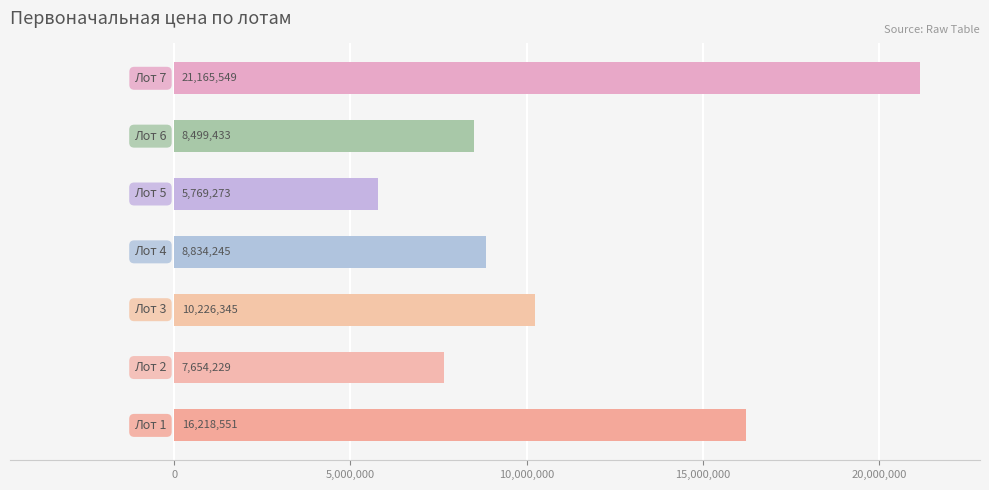

Are the bars horizontal?

Yes